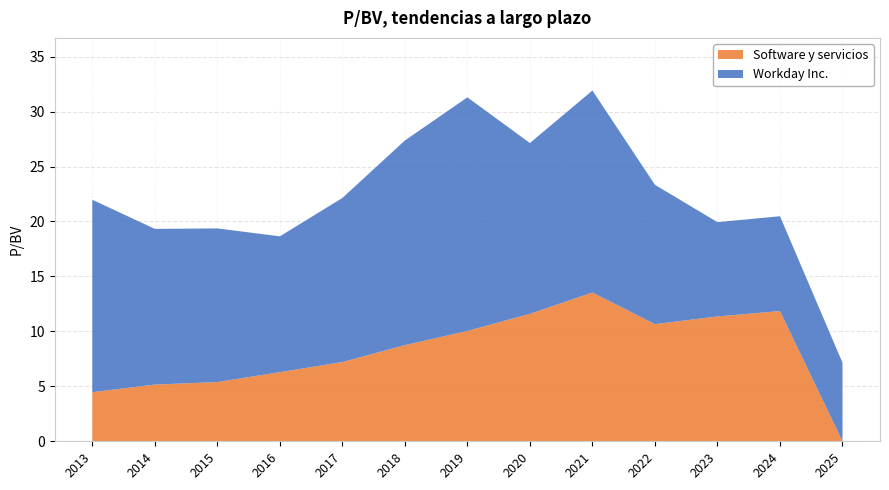

Reading left to right, list all the values displayed in this chart.

Workday Inc.: 2025=7.2	2024=8.6	2023=8.6	2022=12.7	2021=18.4	2020=15.5	2019=21.3	2018=18.6	2017=14.9	2016=12.4	2015=14.0	2014=14.2	2013=17.5
Software y servicios: 2025=0.0	2024=11.8	2023=11.4	2022=10.7	2021=13.5	2020=11.6	2019=10.0	2018=8.8	2017=7.2	2016=6.3	2015=5.4	2014=5.2	2013=4.5